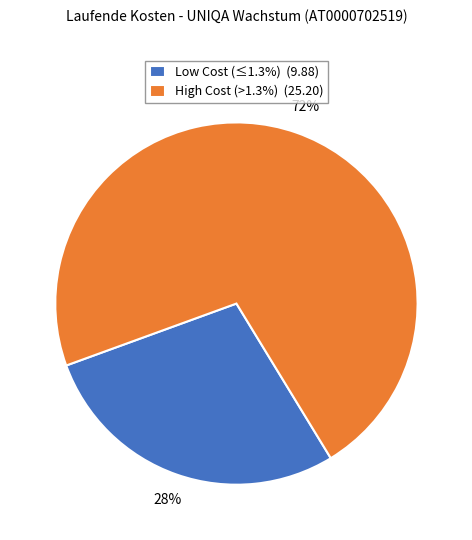

To the nearest percent, what portion does High Cost (>1.3%) (25.20) represent?

72%